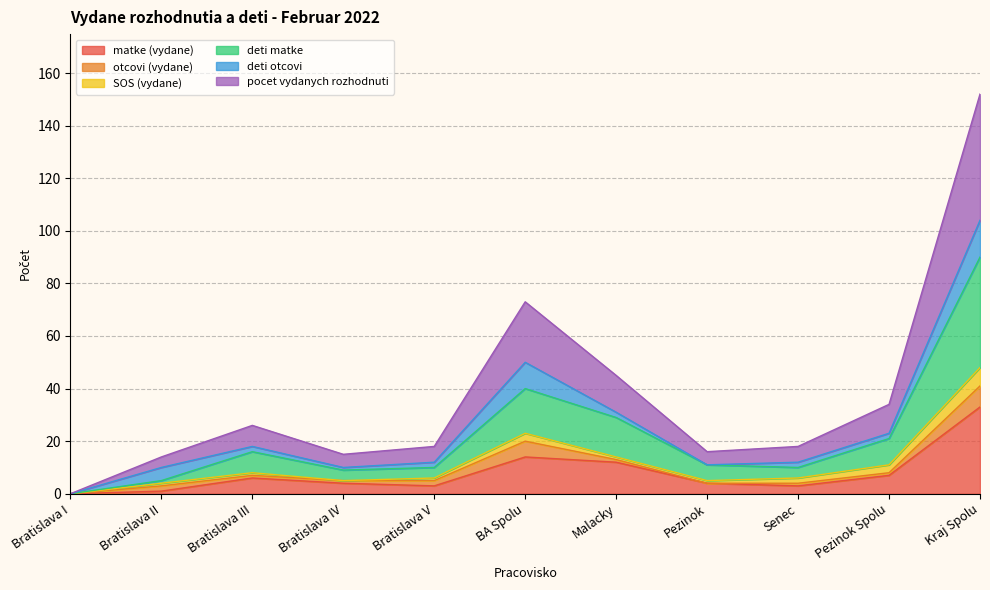

At which category is the sum across all series the highest?

Kraj Spolu